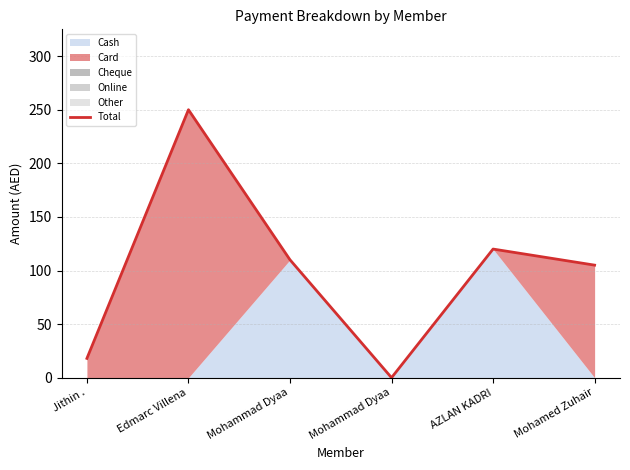

The chart shows a value of 250 at Edmarc Villena. True or false?

True